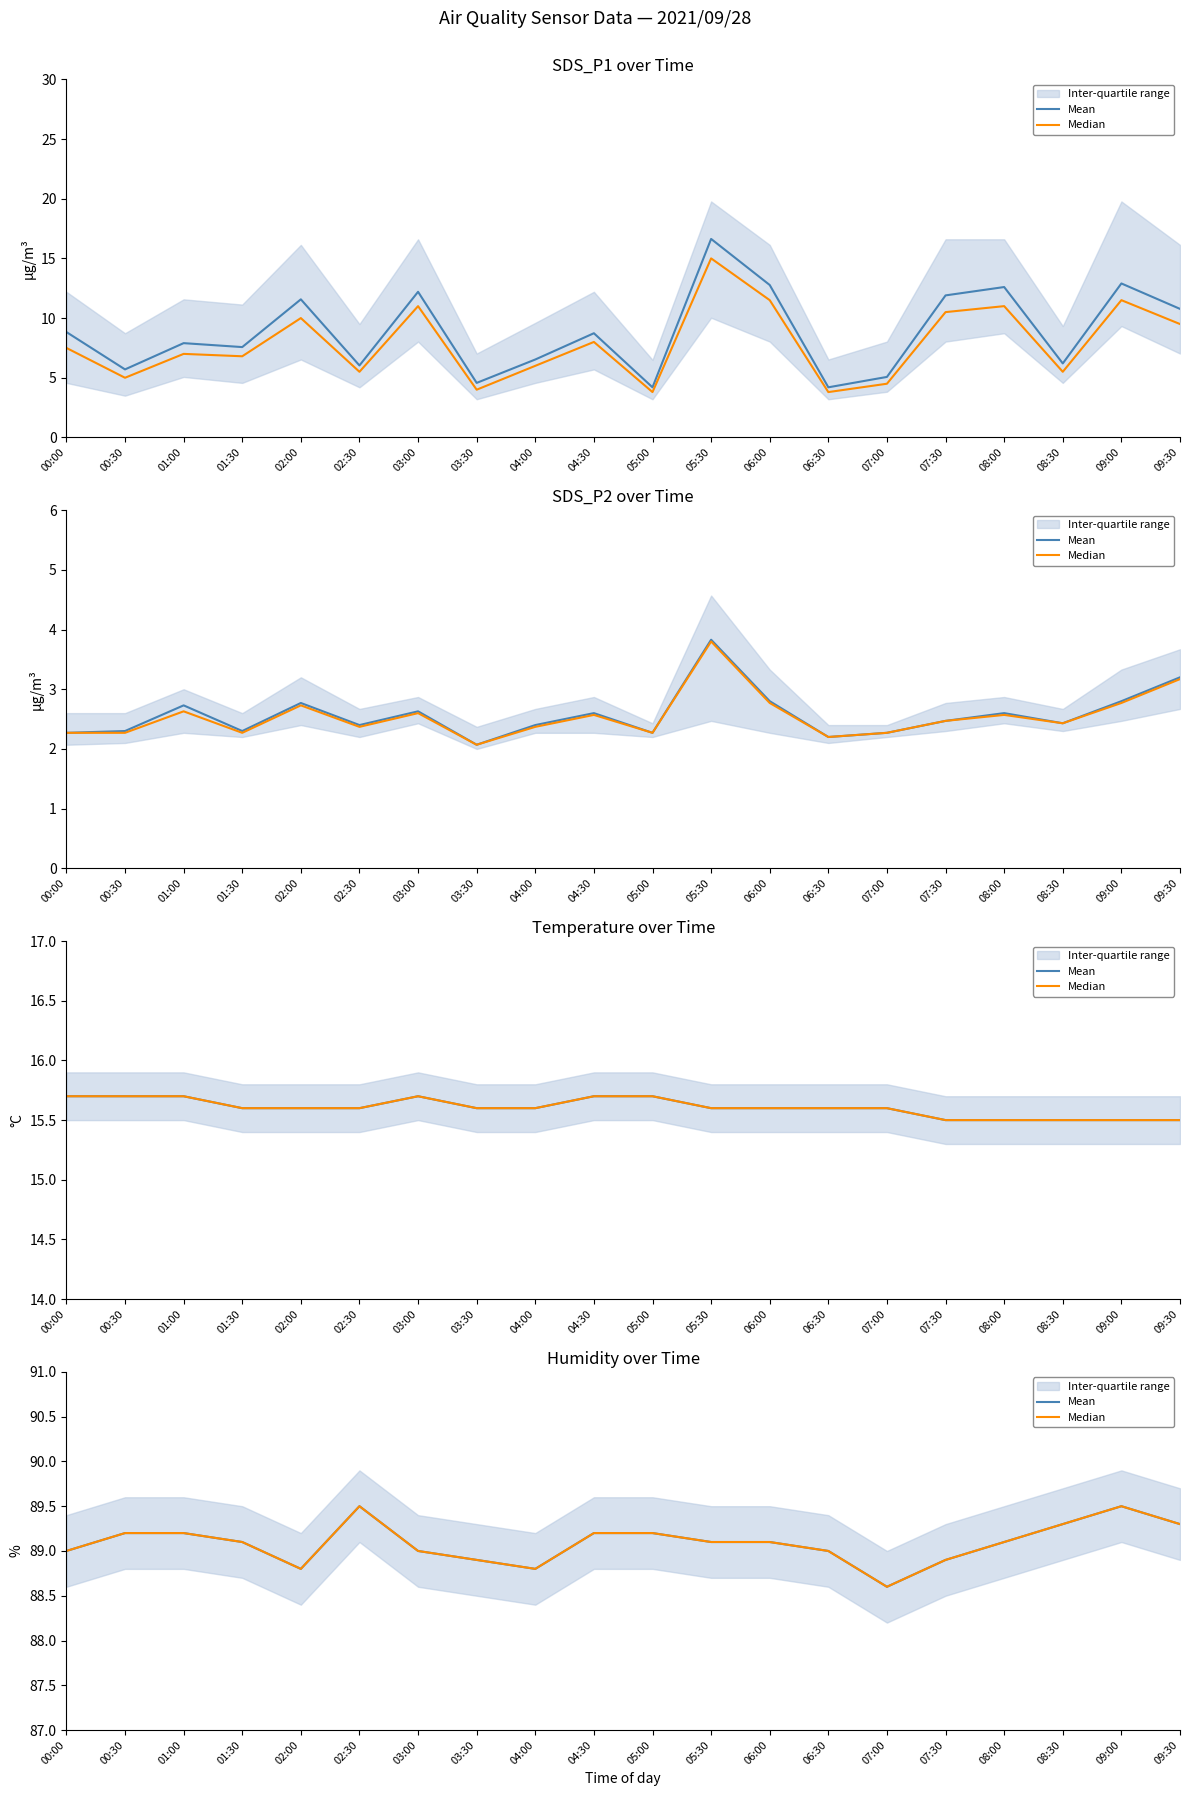

How many data points in Mean are less than 89?

5